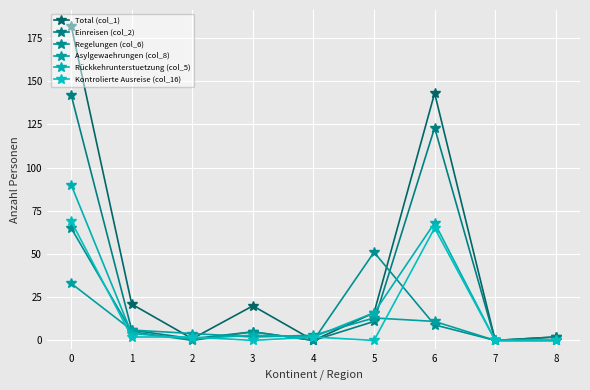

How many lines are shown in the chart?

6